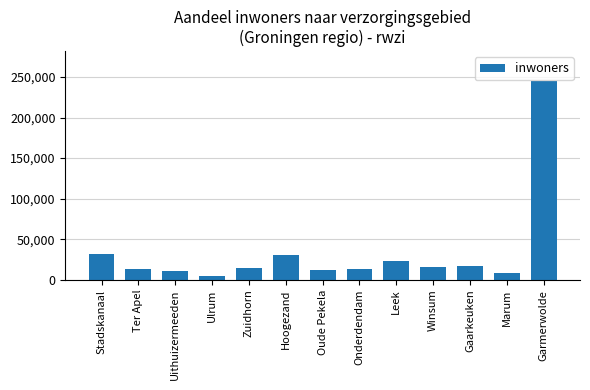

Approximately how many times larger is the value at Winsum compared to Gaarkeuken?

0.9